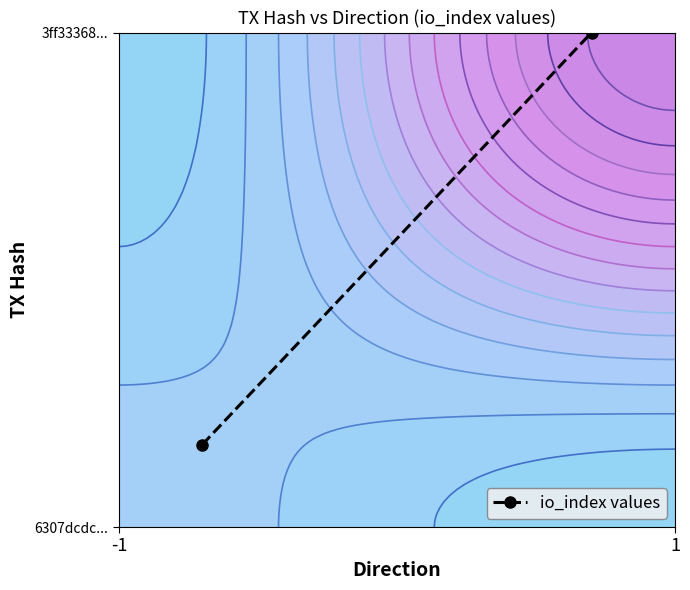

Is it true that the value at 1 is 0.7?

False